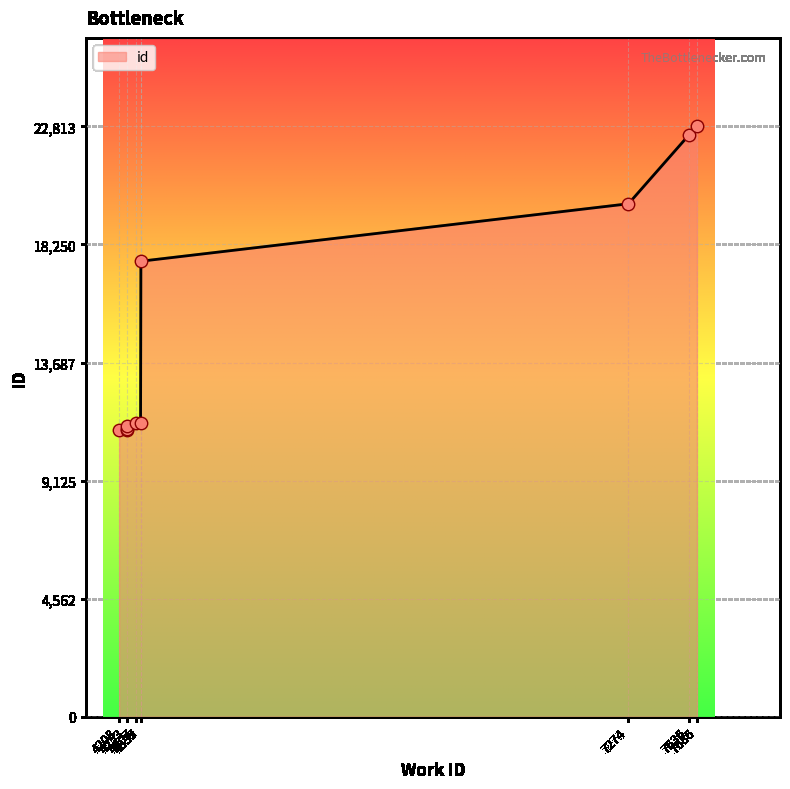

Approximately how many times larger is the value at 4253 compared to 7636?

0.5